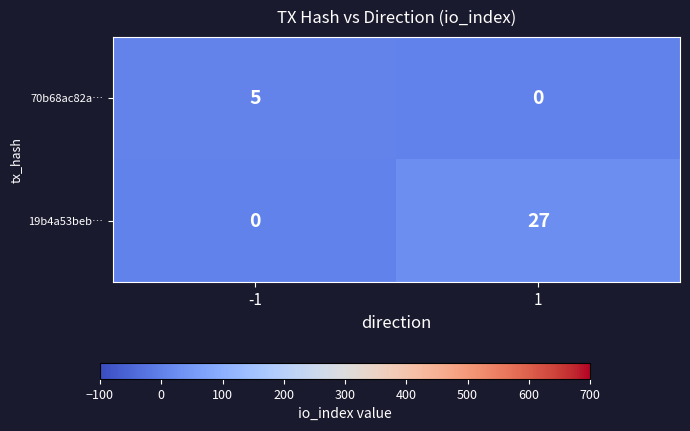

What is the difference between the 19b4a53beb… values at 1 and -1?

27